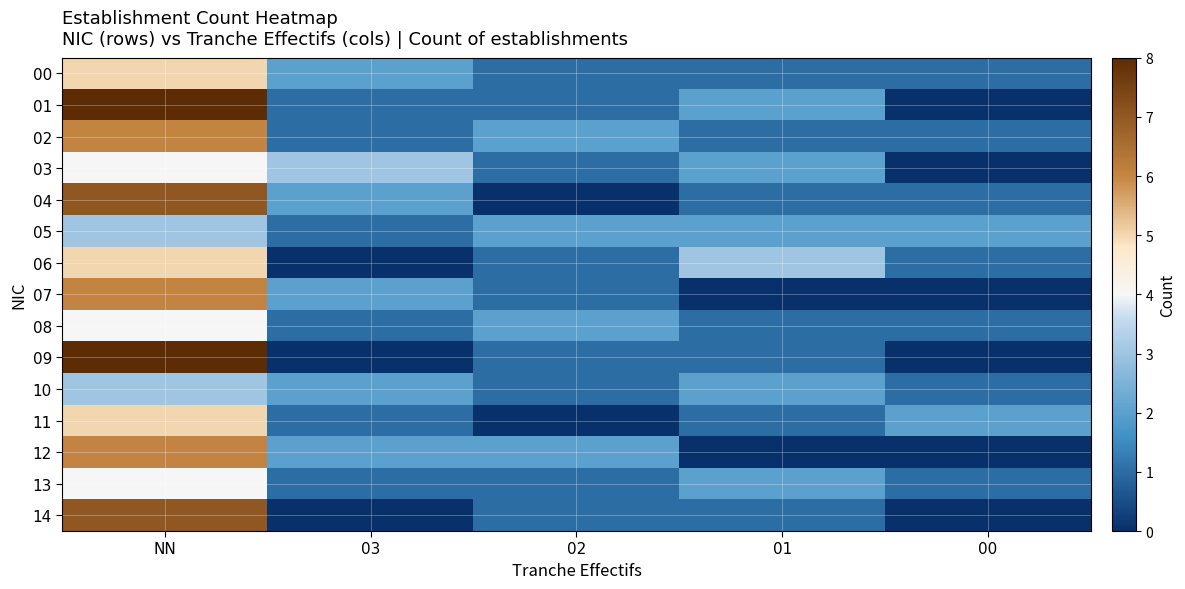

Reading left to right, transcribe all the data shown in this chart.

00: NN=5	03=2	02=1	01=1	00=1
01: NN=8	03=1	02=1	01=2	00=0
02: NN=6	03=1	02=2	01=1	00=1
03: NN=4	03=3	02=1	01=2	00=0
04: NN=7	03=2	02=0	01=1	00=1
05: NN=3	03=1	02=2	01=2	00=2
06: NN=5	03=0	02=1	01=3	00=1
07: NN=6	03=2	02=1	01=0	00=0
08: NN=4	03=1	02=2	01=1	00=1
09: NN=8	03=0	02=1	01=1	00=0
10: NN=3	03=2	02=1	01=2	00=1
11: NN=5	03=1	02=0	01=1	00=2
12: NN=6	03=2	02=2	01=0	00=0
13: NN=4	03=1	02=1	01=2	00=1
14: NN=7	03=0	02=1	01=1	00=0